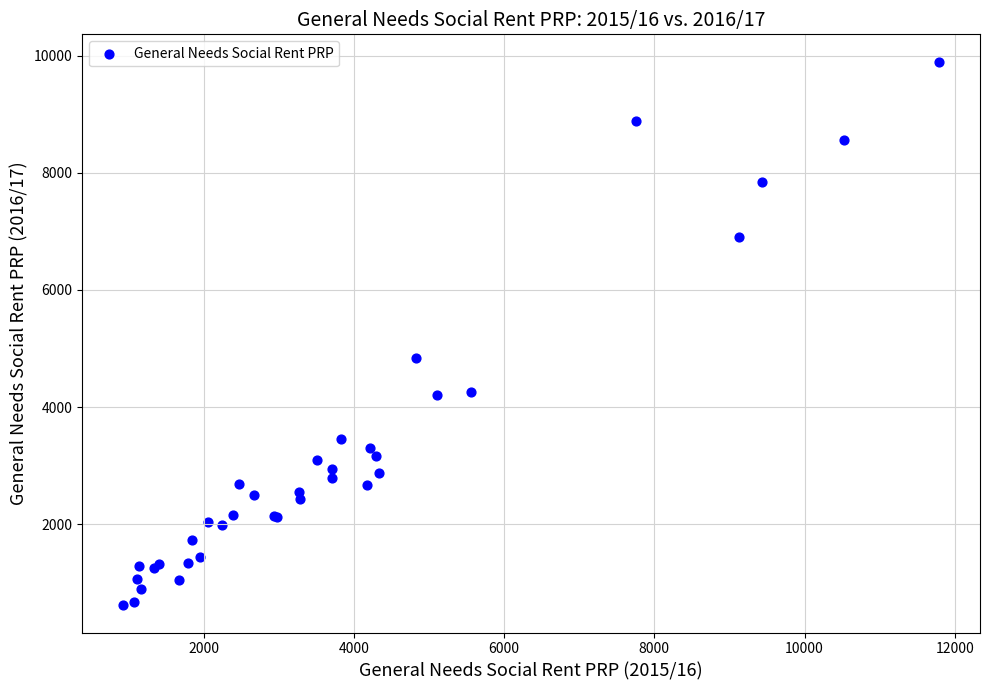

What Y value in the scatter plot is closest to 5258?

4838